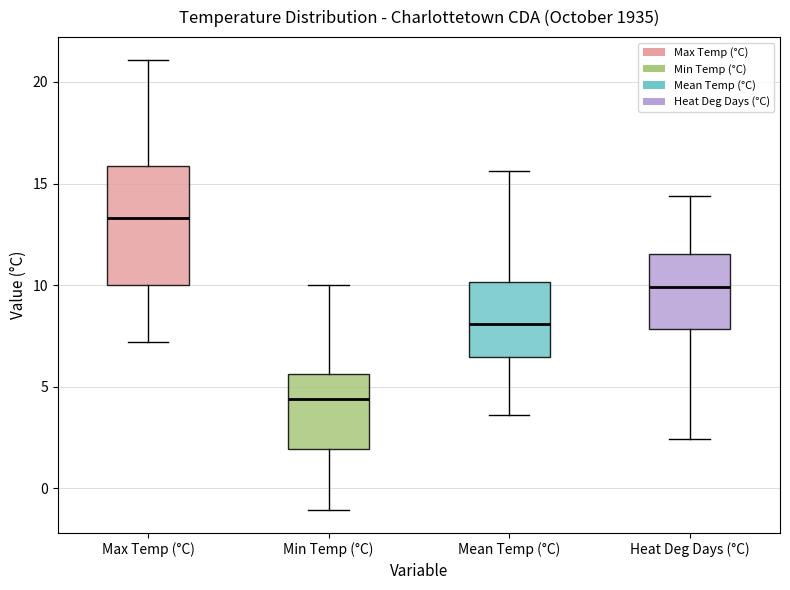

Comparing the boxes themselves (not the whiskers), which one is the tallest?

Max Temp (°C)